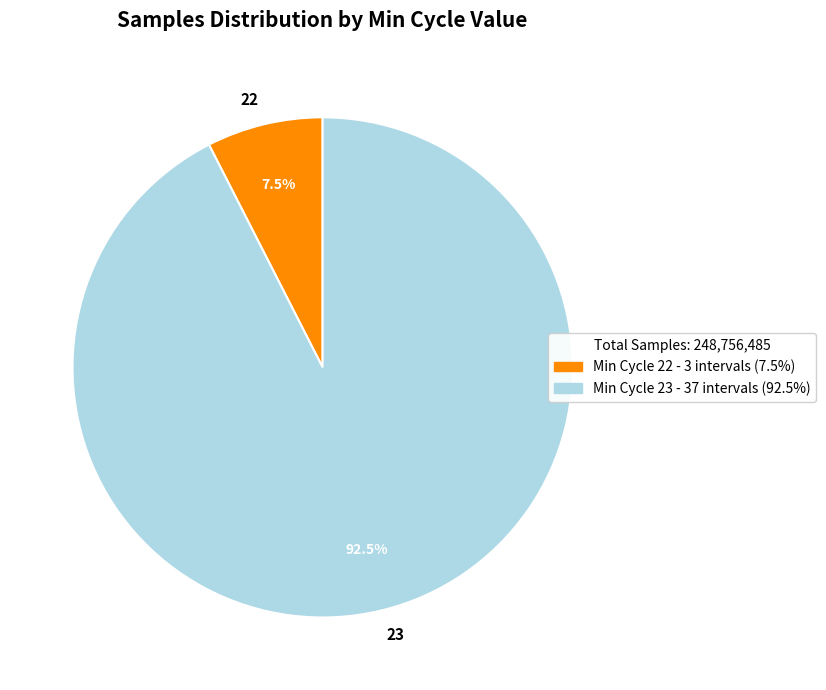

What percentage do 23 and 22 together represent?

100.0%